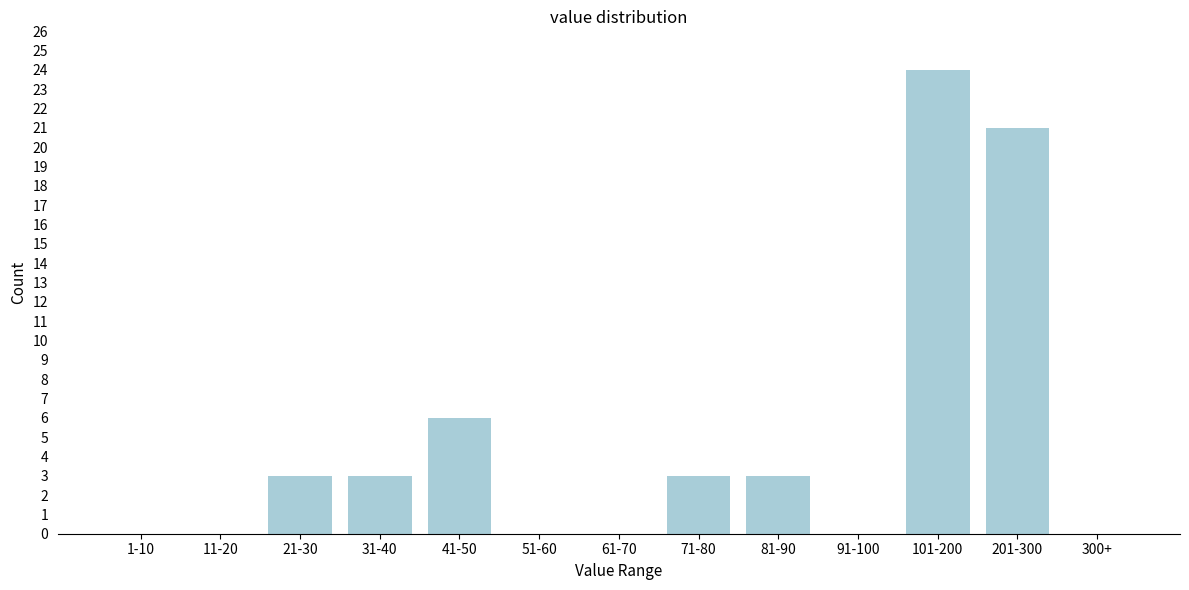

Reading left to right, list all the values displayed in this chart.

1-10=0	11-20=0	21-30=3	31-40=3	41-50=6	51-60=0	61-70=0	71-80=3	81-90=3	91-100=0	101-200=24	201-300=21	300+=0